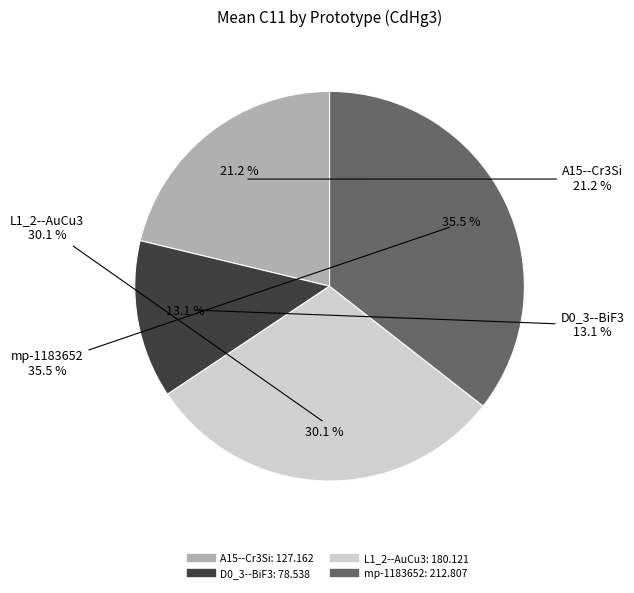

What is the ratio of the value at D0_3--BiF3 to the value at L1_2--AuCu3?

0.4